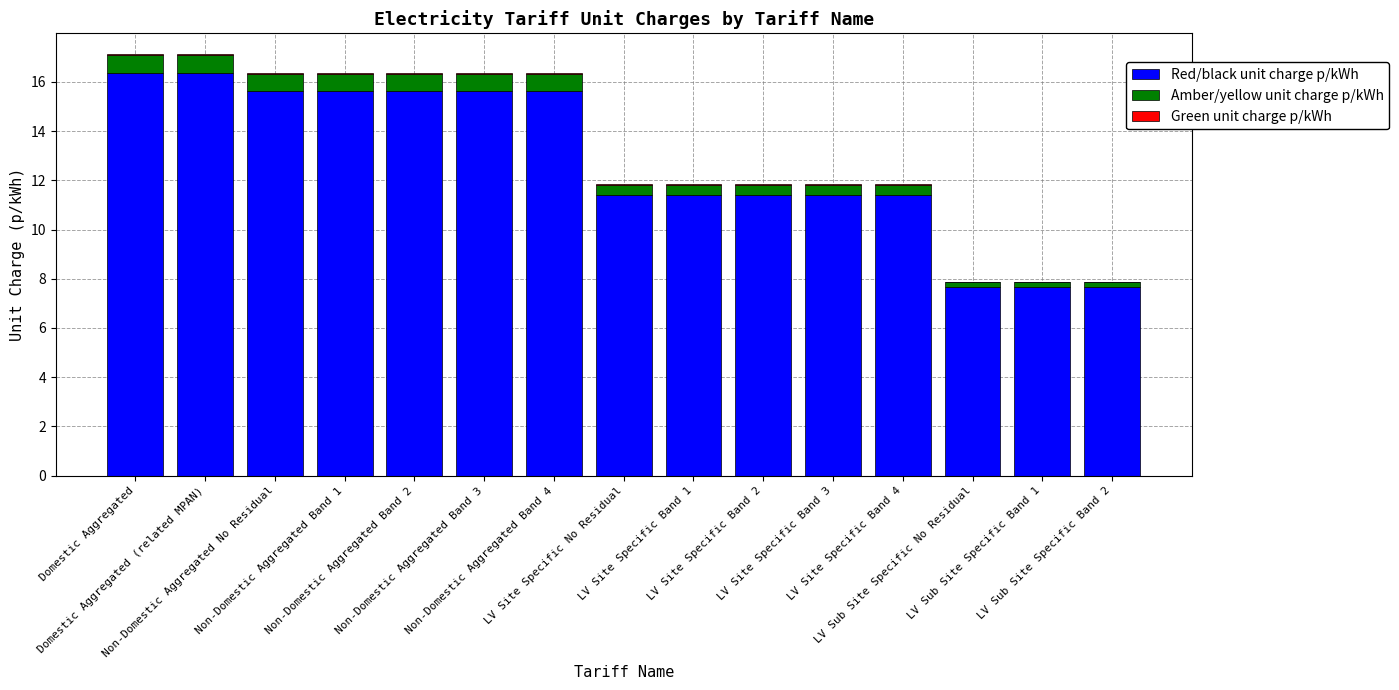

What is the maximum value for Red/black unit charge p/kWh?

16.4